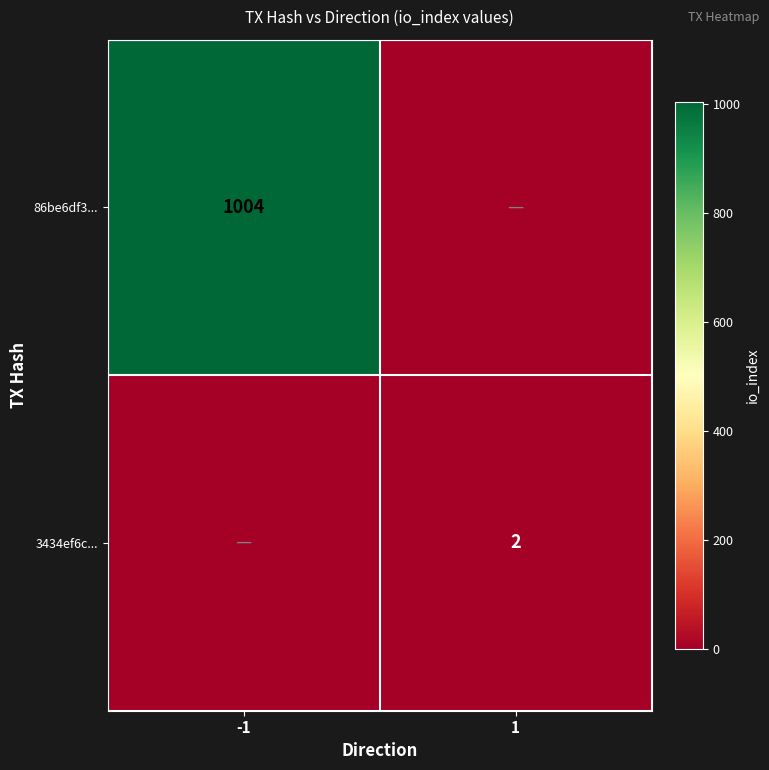

True or false: 86be6df3... has a value of 322 at -1.

False